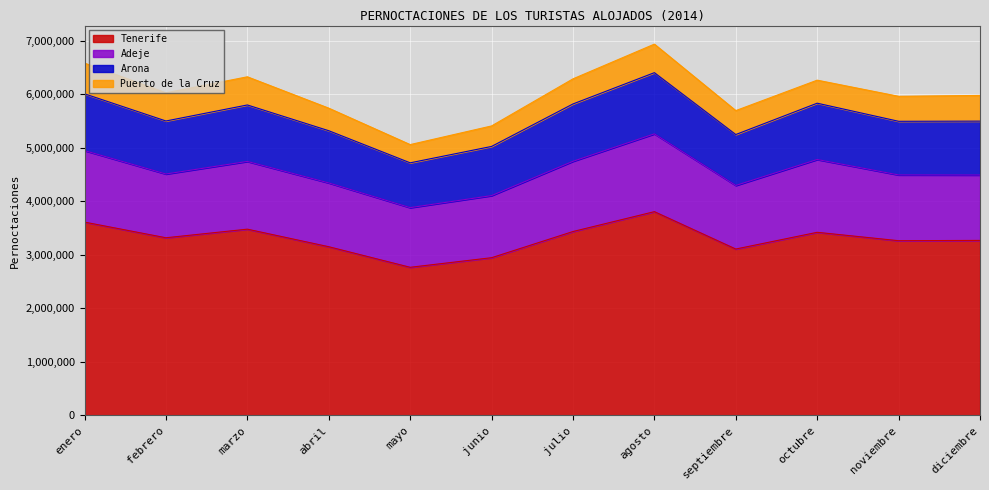

What is the total value across all series at julio?

6284319